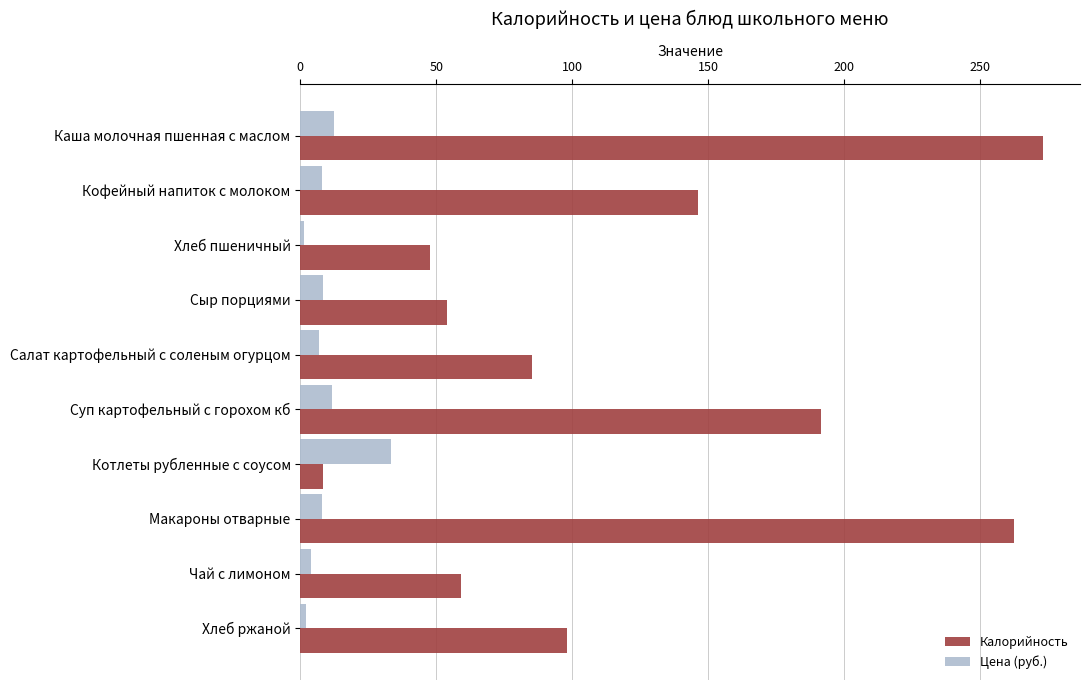

What is the difference between the maximum and minimum values in the Цена (руб.) series?

32.3